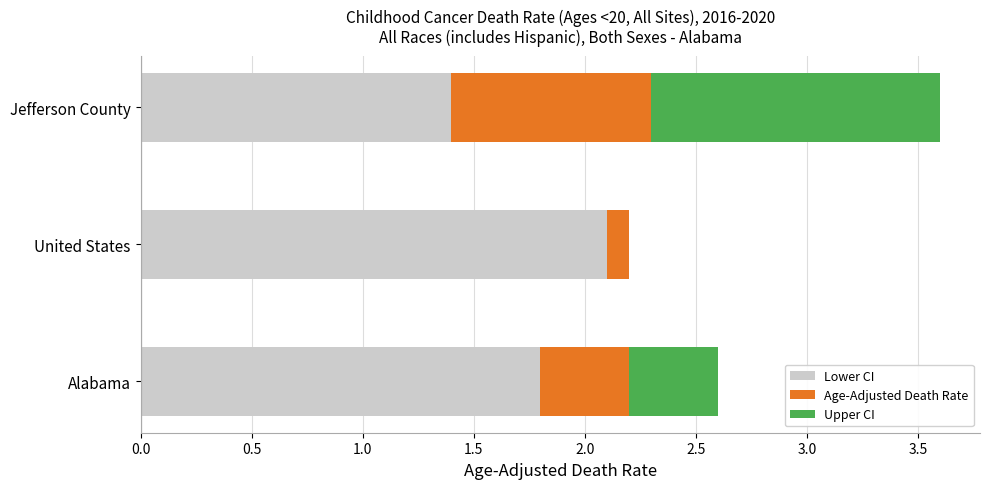

What is the highest value of the Lower CI series?

2.1